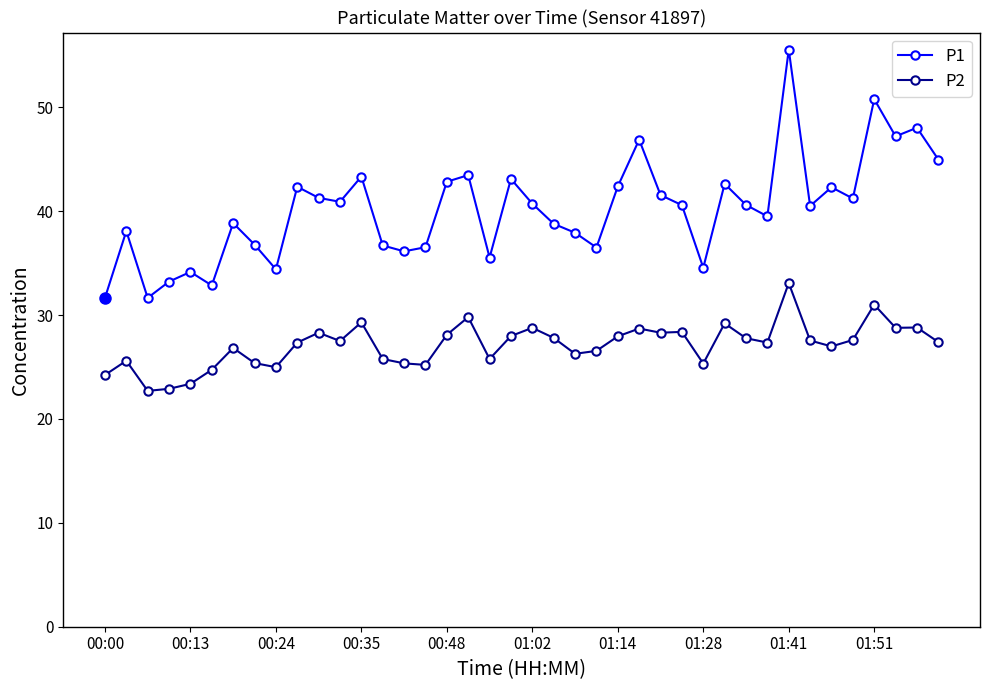

True or false: P1 and P2 intersect in this chart.

False